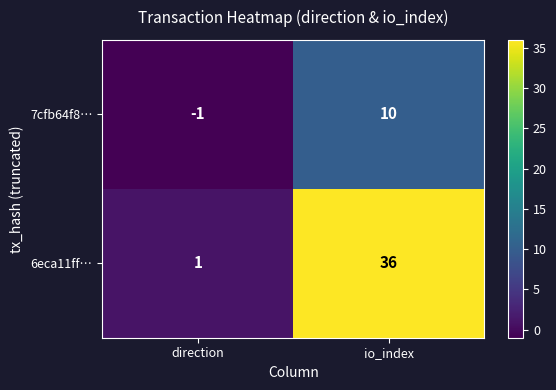

At which category is the sum across all series the highest?

io_index